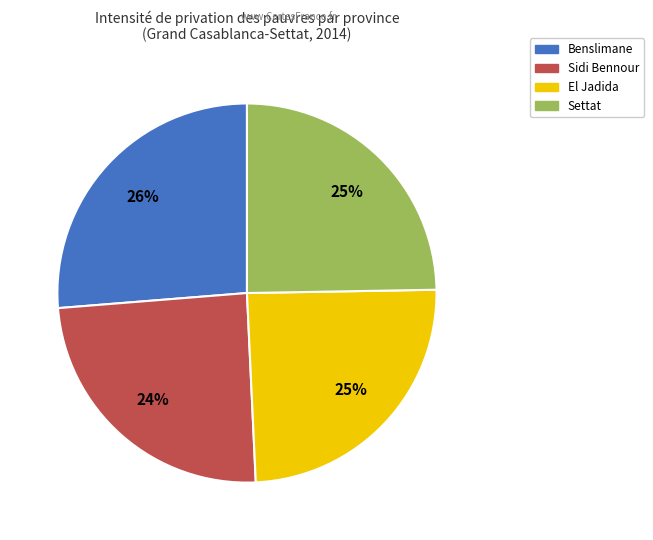

Is there any slice that represents more than half of the pie?

No